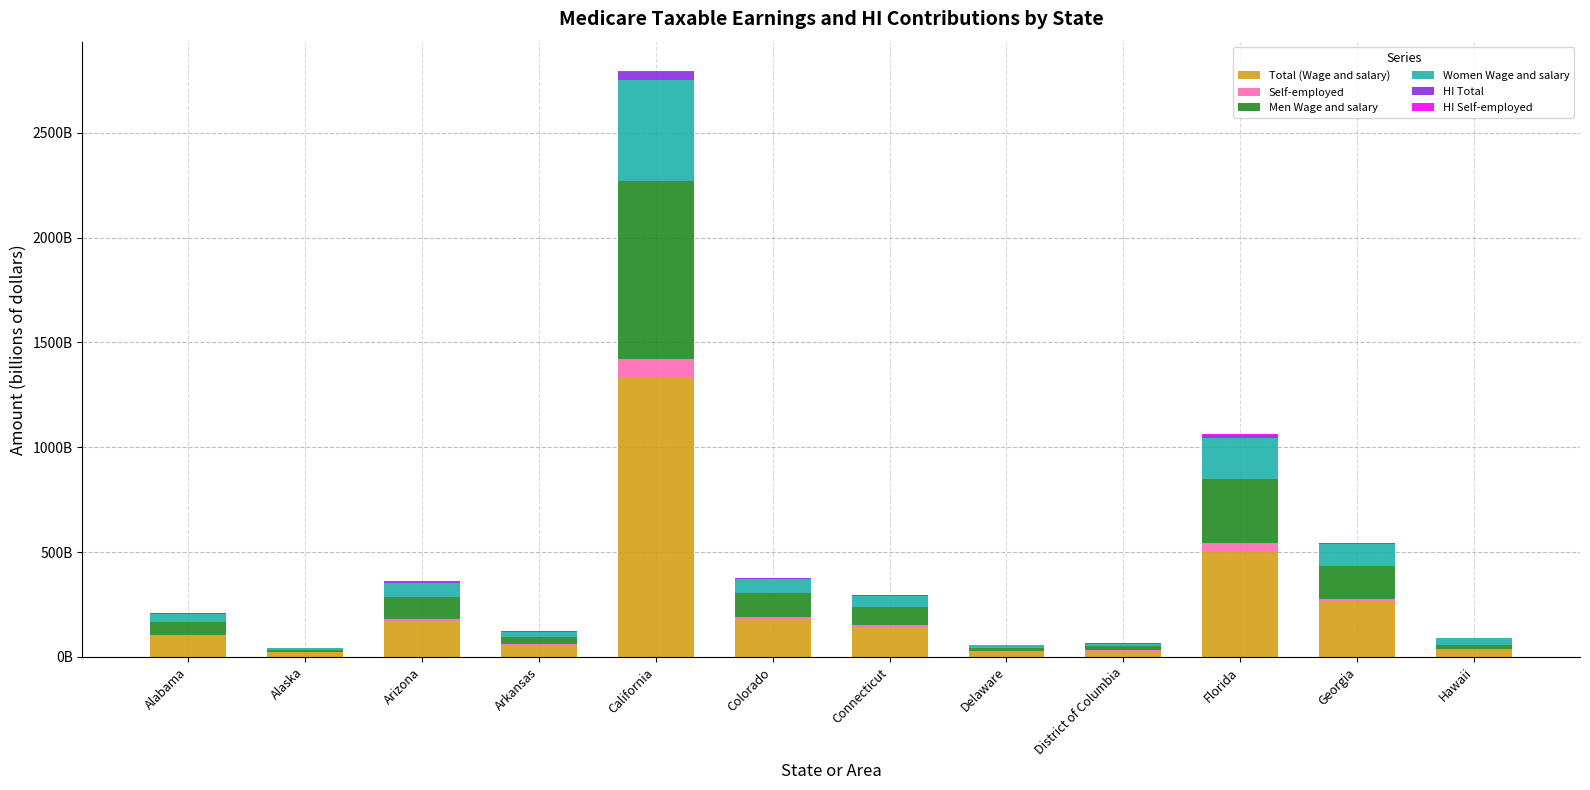

Are the bars grouped side by side (vs. stacked)?

No